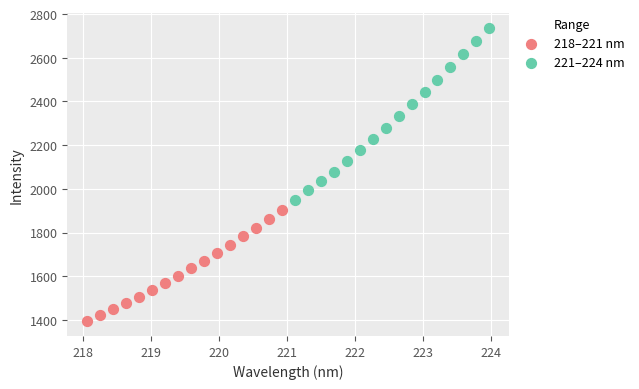

Which series contains the lowest Y value?

218–221 nm